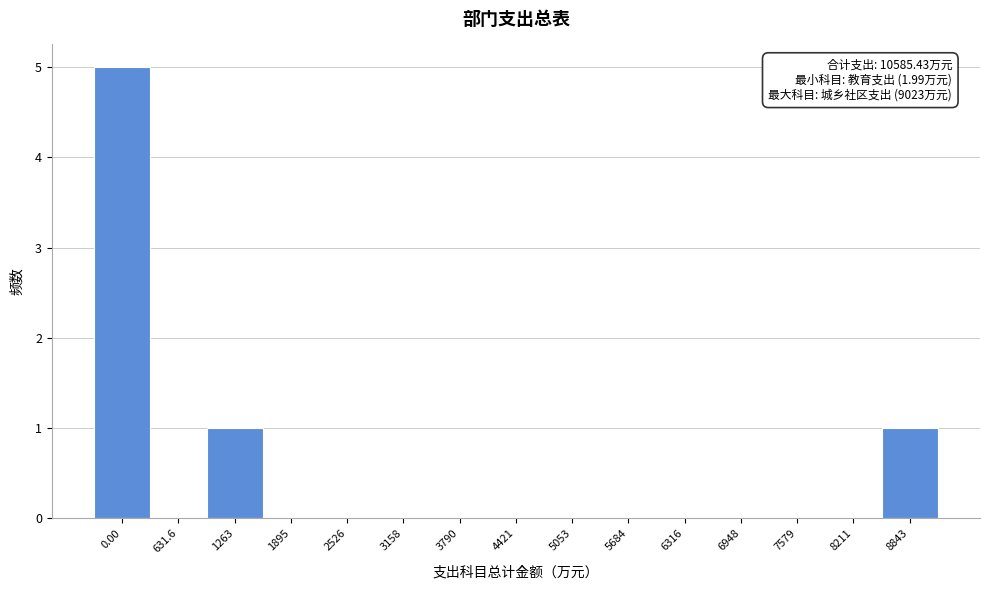

Reading right to left, extract all data points from this chart.

8843=1	8211=0	7579=0	6948=0	6316=0	5684=0	5053=0	4421=0	3790=0	3158=0	2526=0	1895=0	1263=1	631.6=0	0.00=5